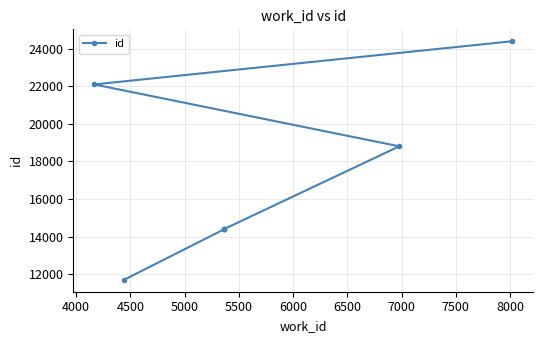

Between 4000 and 4500, which is larger?

4500